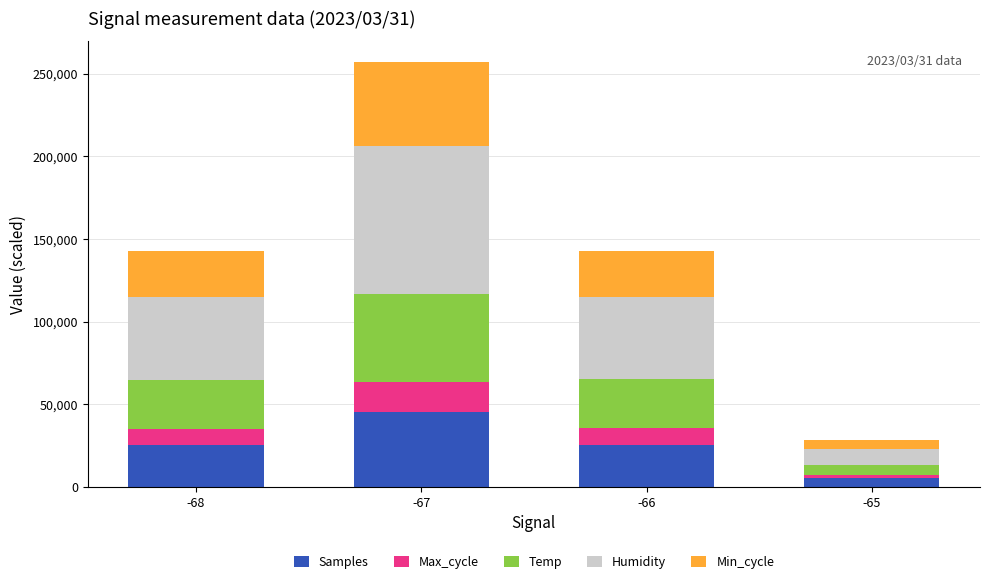

At which category is the sum across all series the highest?

-67